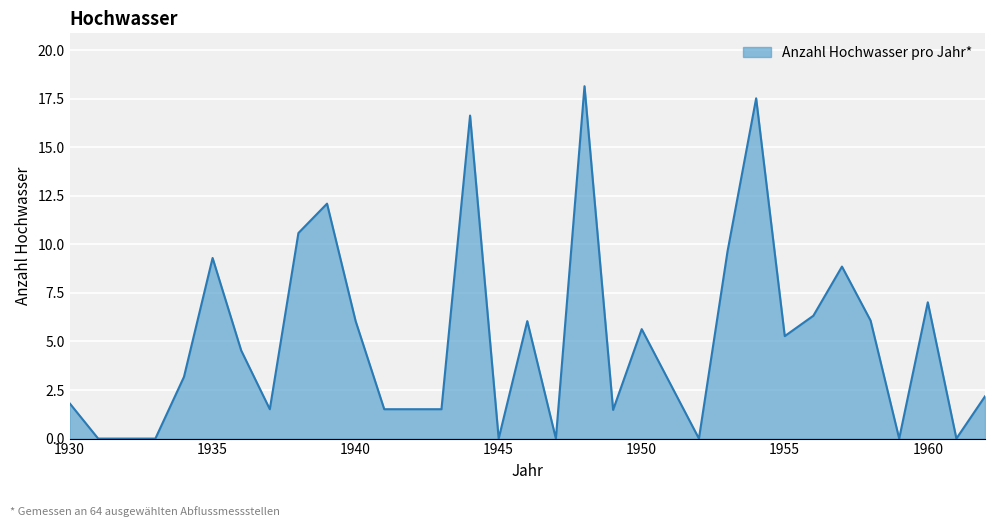

What is the difference between the maximum and minimum values?

18.1